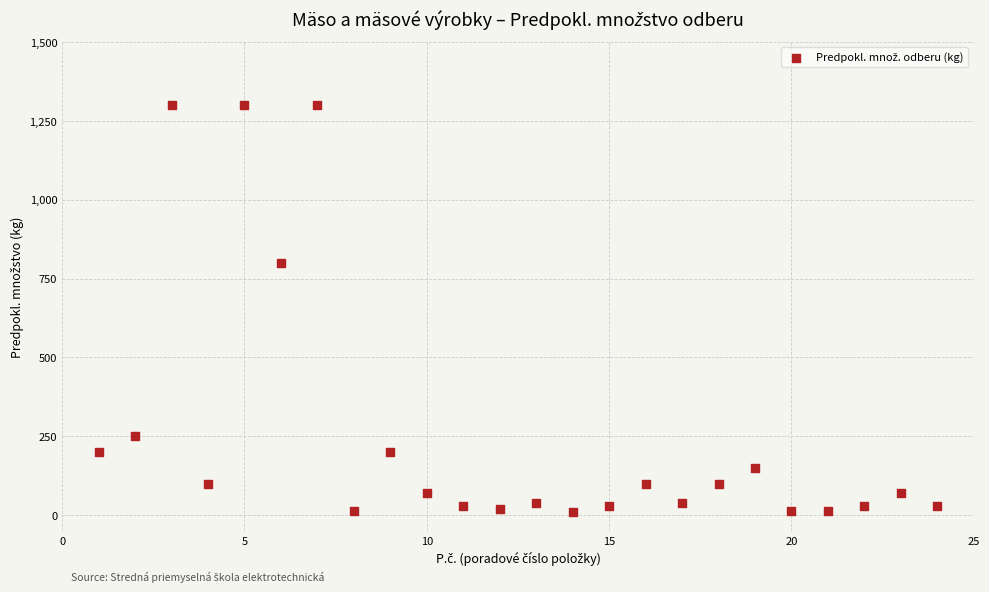

What Y value in the scatter plot is closest to 655?

800